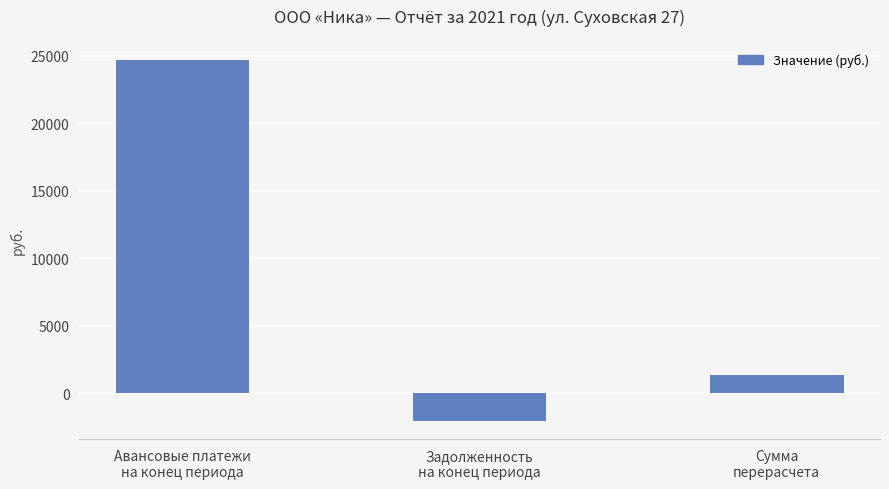

Reading right to left, extract all data points from this chart.

1368.3	-2059.0	24720.5